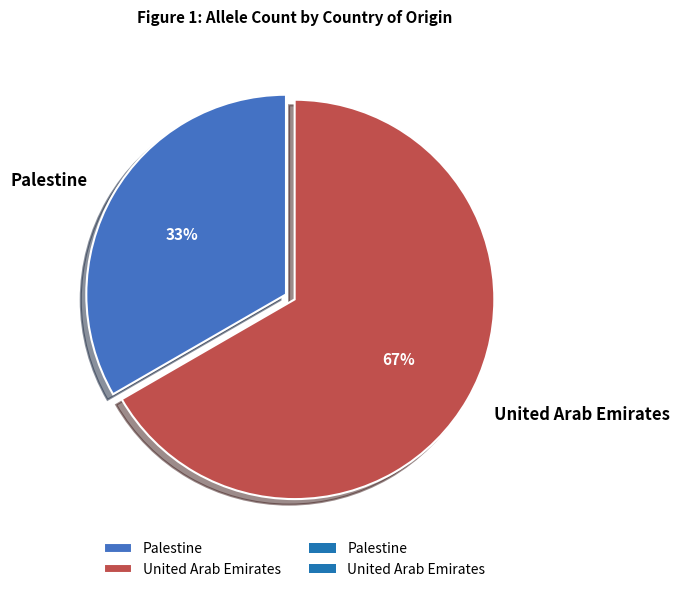

Which slice is the smallest?

Palestine